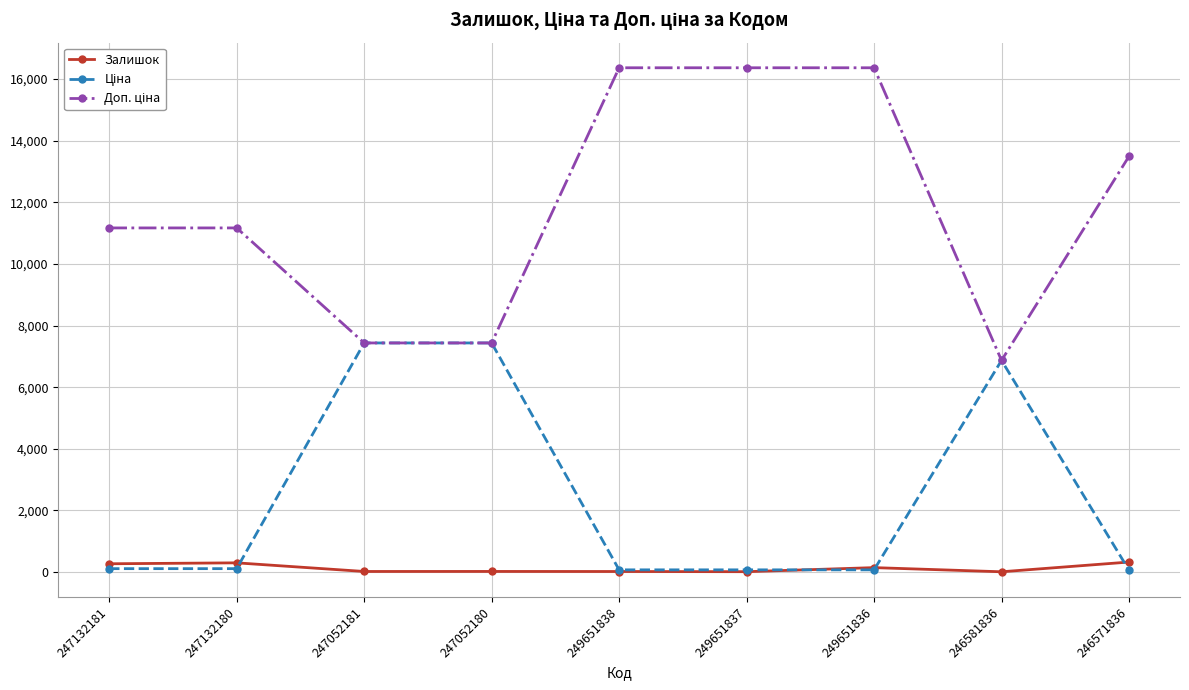

What is the greatest value displayed?

16366.5